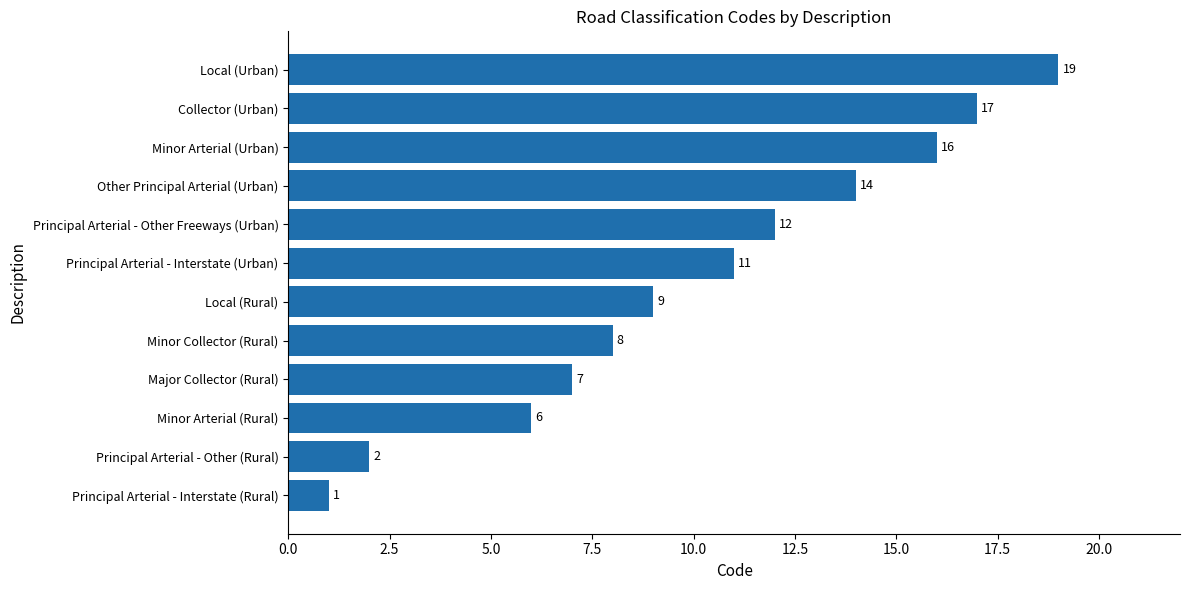

List the labels in order of value, smallest first.

Principal Arterial - Interstate (Rural), Principal Arterial - Other (Rural), Minor Arterial (Rural), Major Collector (Rural), Minor Collector (Rural), Local (Rural), Principal Arterial - Interstate (Urban), Principal Arterial - Other Freeways (Urban), Other Principal Arterial (Urban), Minor Arterial (Urban), Collector (Urban), Local (Urban)